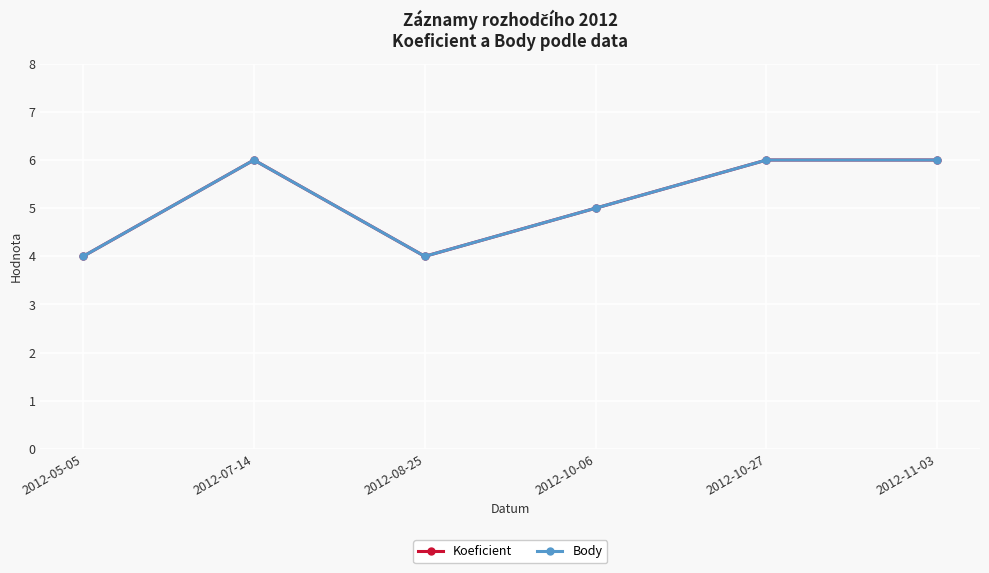

Where is the first local maximum for Body?

2012-07-14